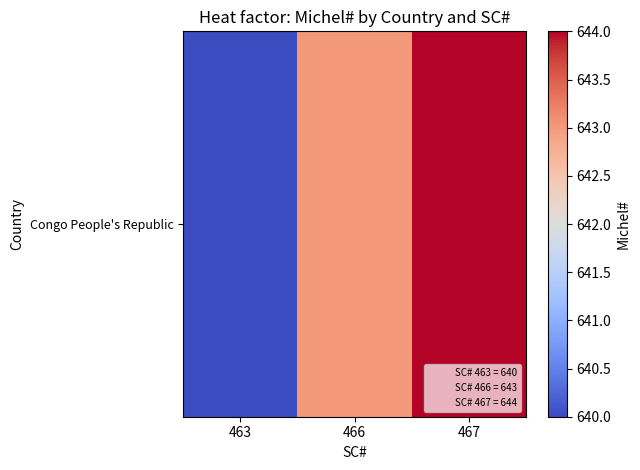

Which category has the lowest value across all series?

463